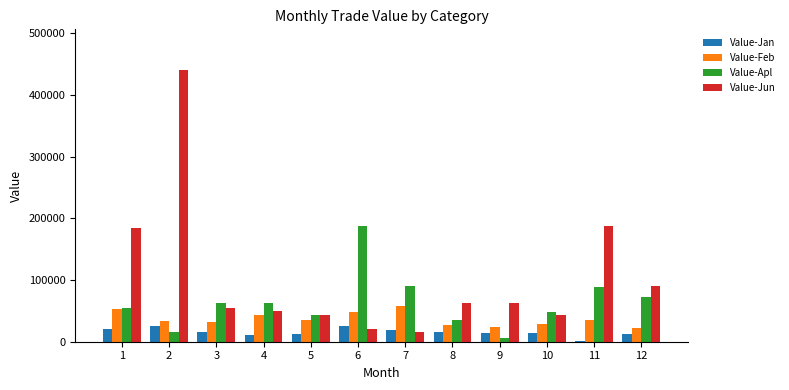

What is the value of the Value-Feb bar at the 12th from the left?

23052